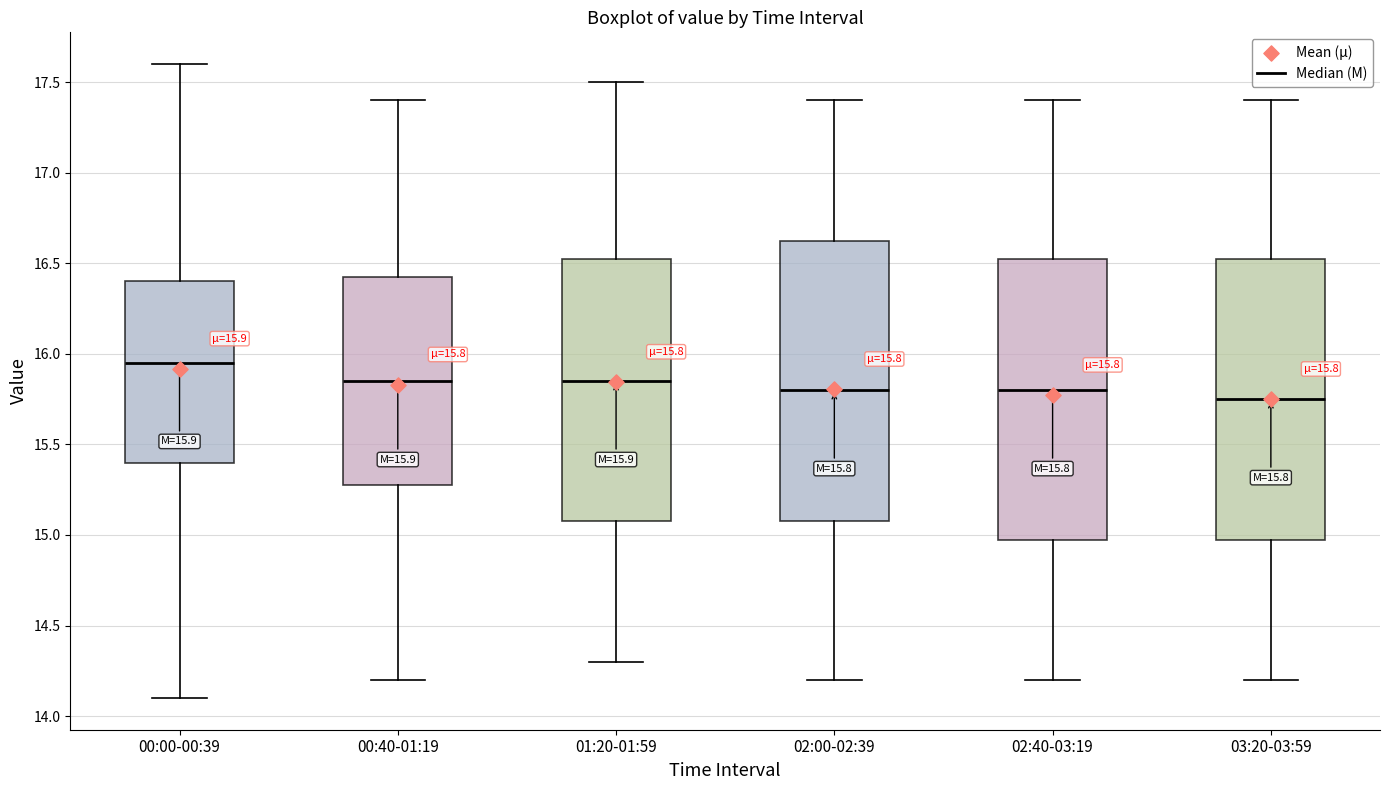

Which box has the highest median line?

00:00-00:39